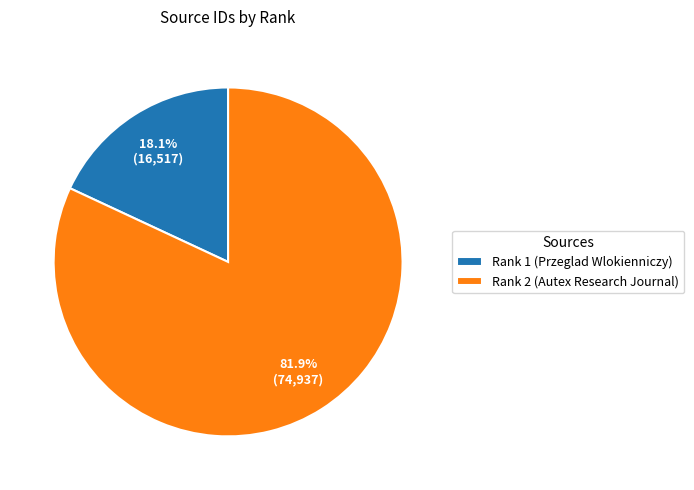

True or false: Rank 2 (Autex Research Journal) accounts for 82% of the total.

True